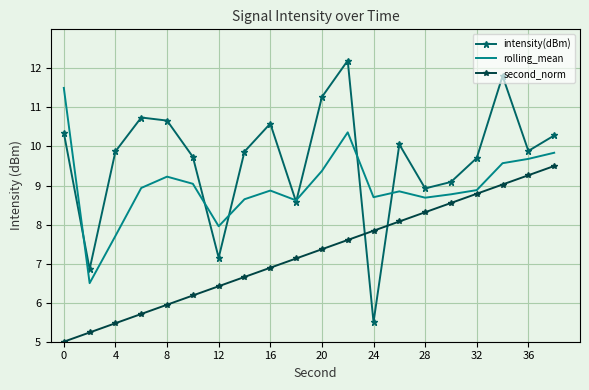

List the series in order of their overall mean, highest first.

intensity(dBm), rolling_mean, second_norm